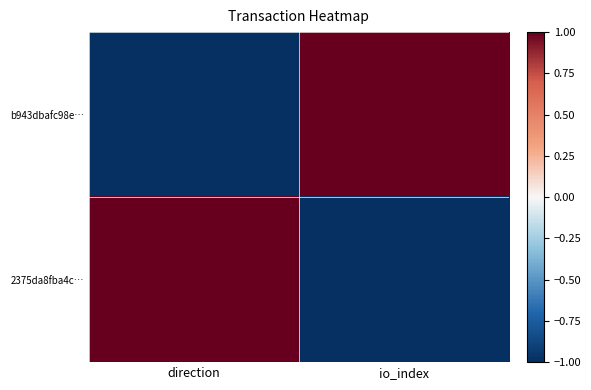

Which series has the largest range (max minus min)?

b943dbafc98e…